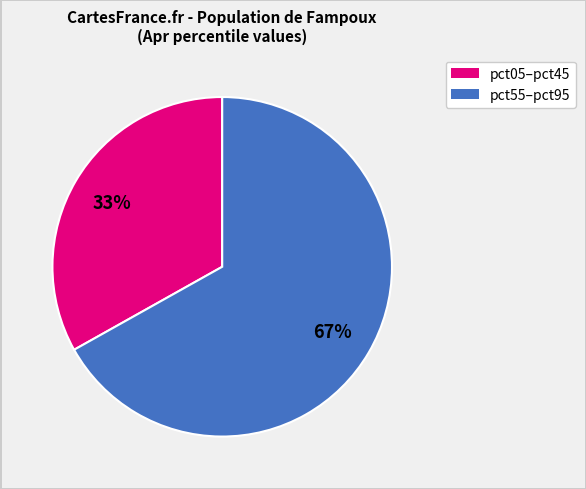

How many slices are in this pie chart?

2